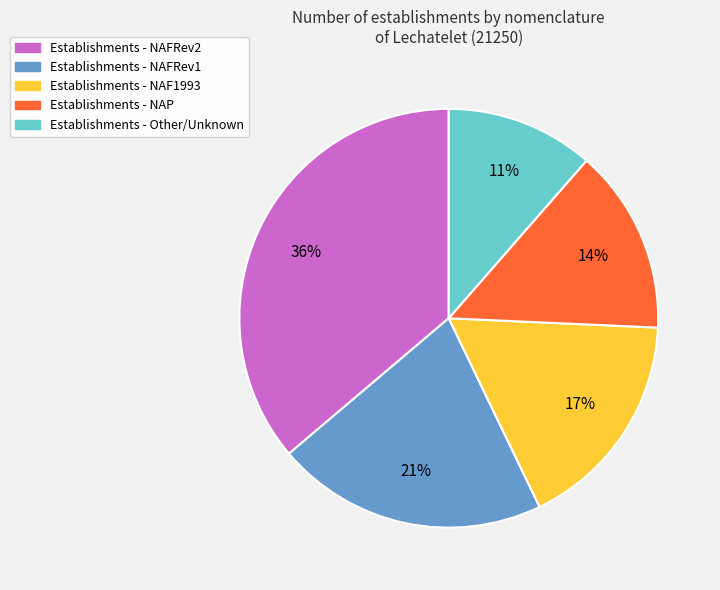

Do Establishments - NAP and Establishments - NAFRev1 together represent more than half of the pie?

No